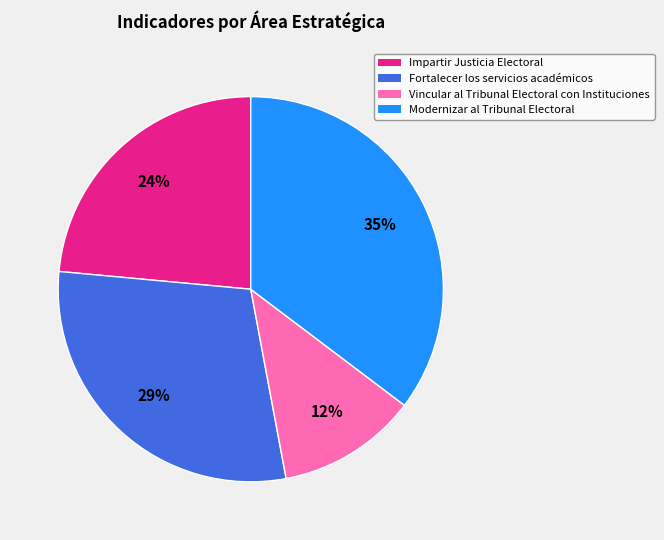

To the nearest percent, what portion does Fortalecer los servicios académicos represent?

29%